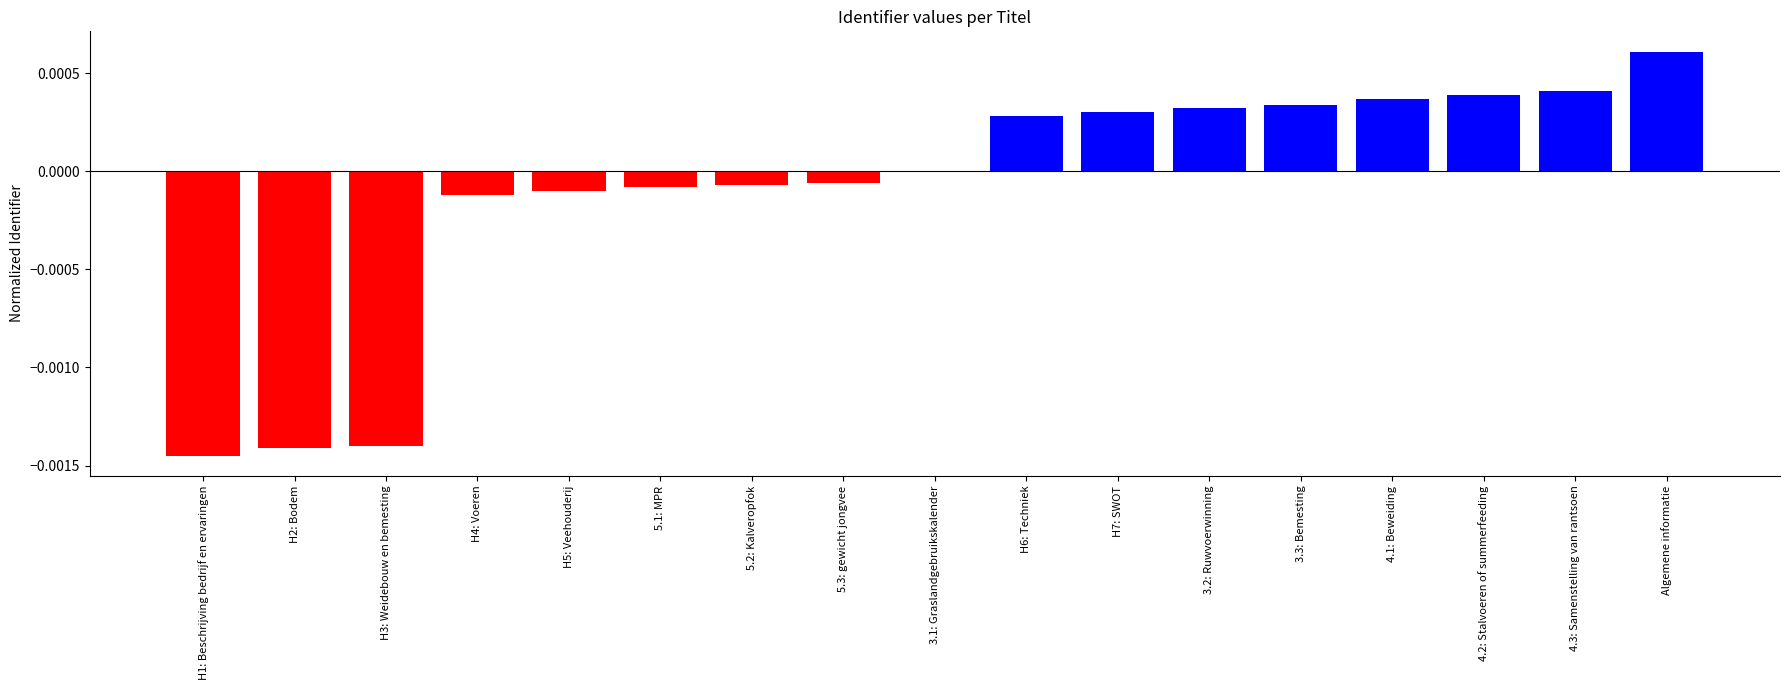

True or false: the data shows -0.0 at 5.3: gewicht jongvee.

True